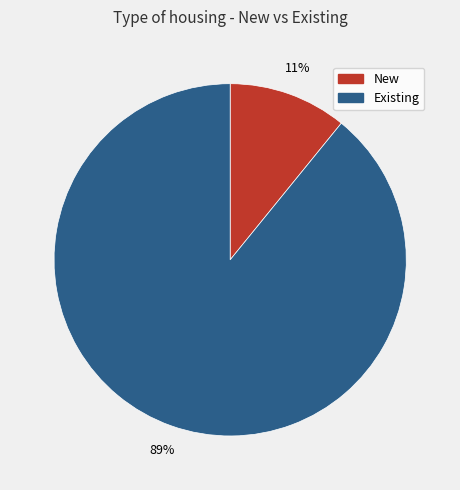

To the nearest percent, what portion does New represent?

11%